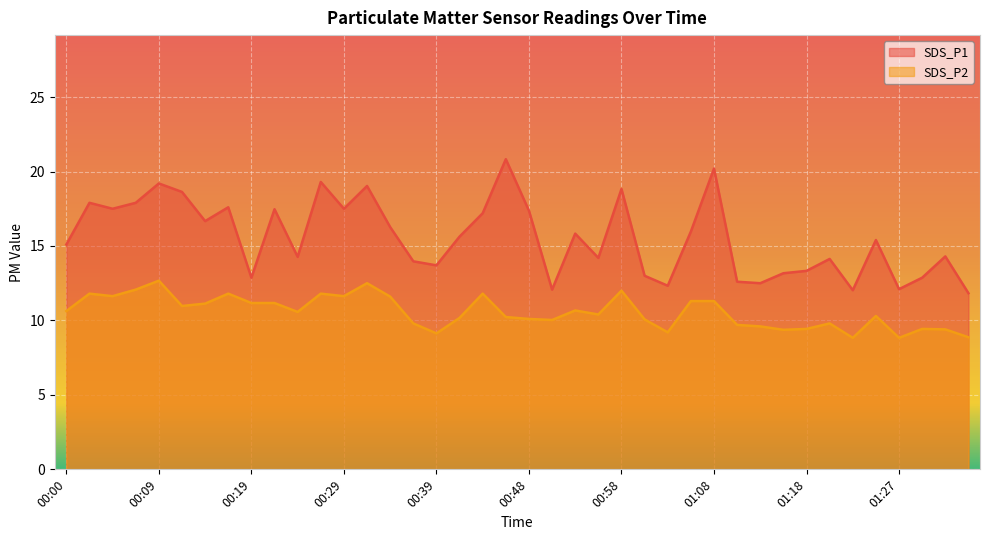

How many categories are shown in the chart?

40